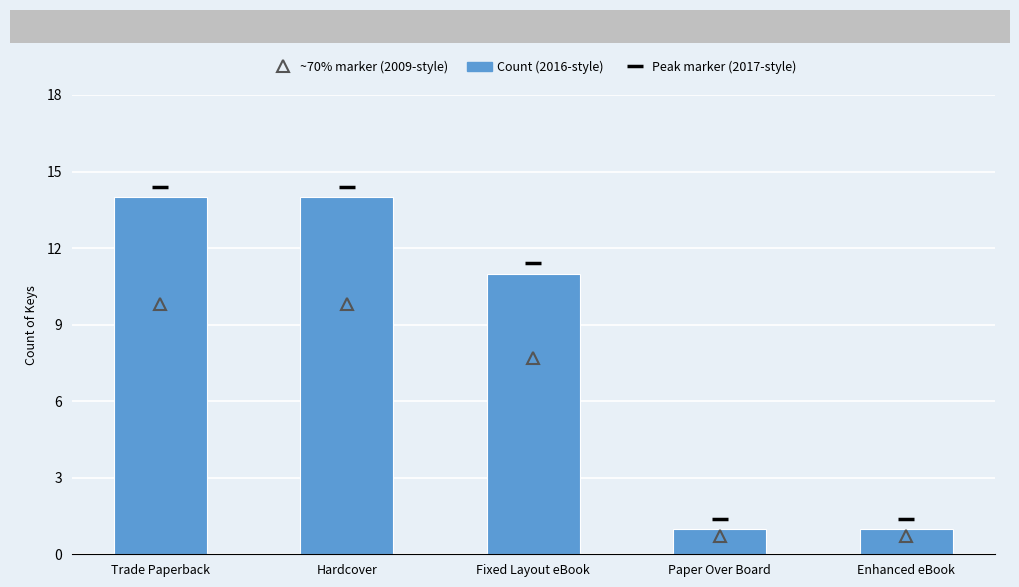

What is the maximum value shown in the chart?

14